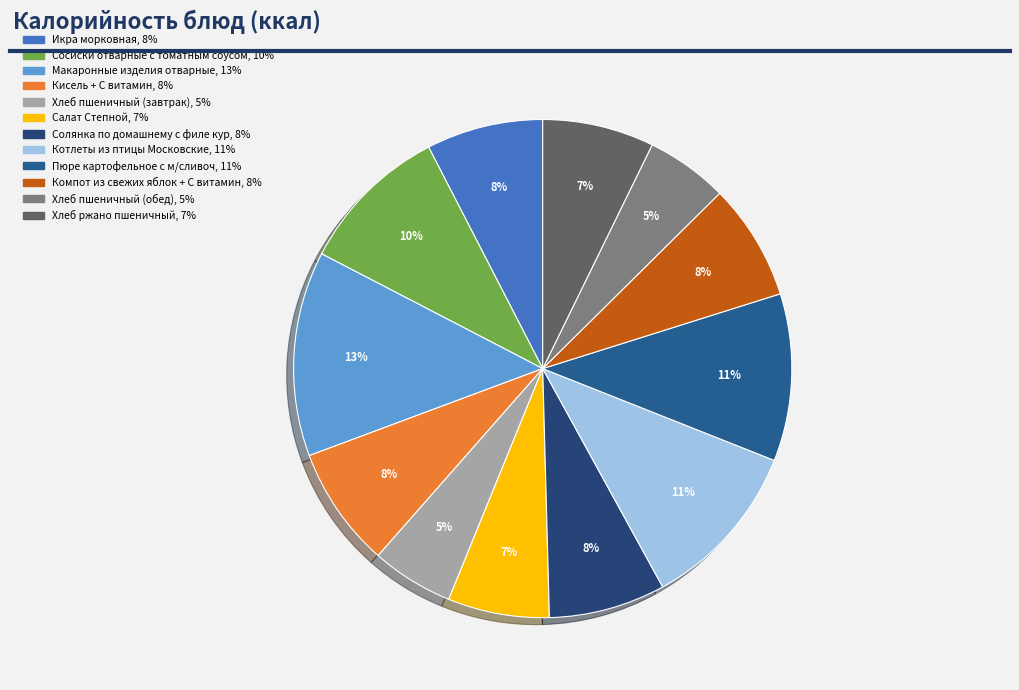

How many slices are in this pie chart?

12